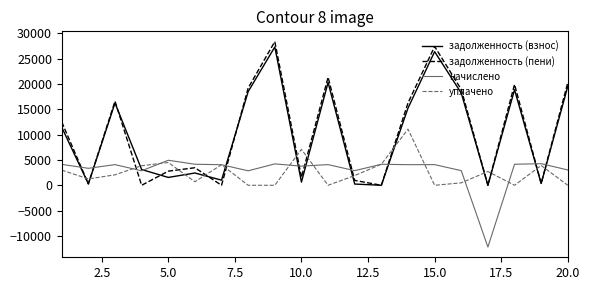

What is the difference between the maximum and minimum values in the уплачено series?

11085.1